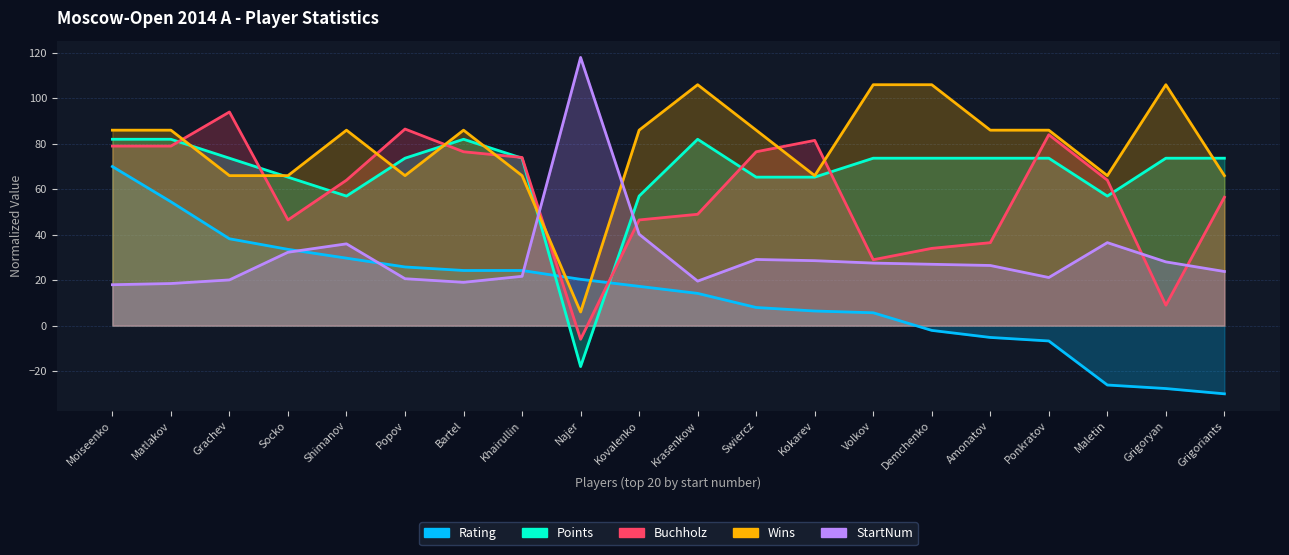

The StartNum series shows 26.6 at Bartel. True or false?

False